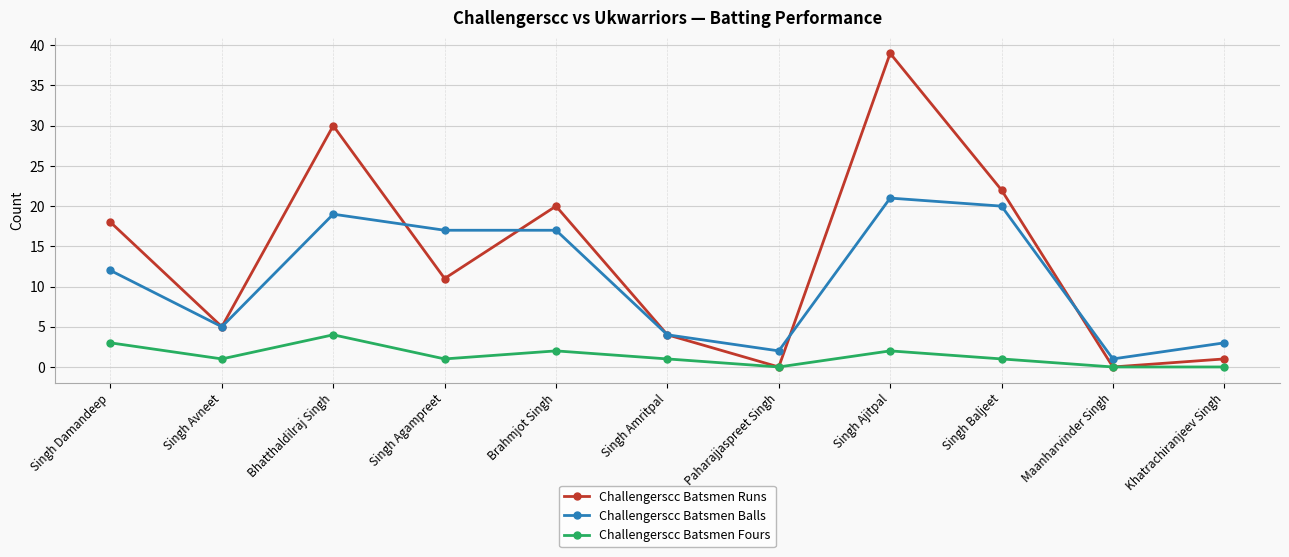

What is the average value of the Challengerscc Batsmen Fours series?

1